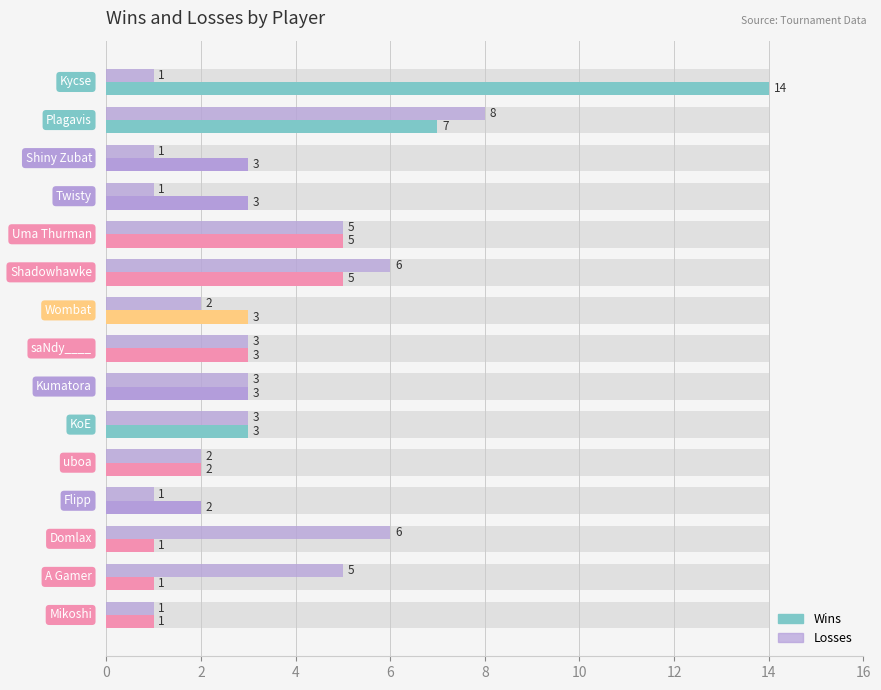

Which series has the largest range (max minus min)?

Wins